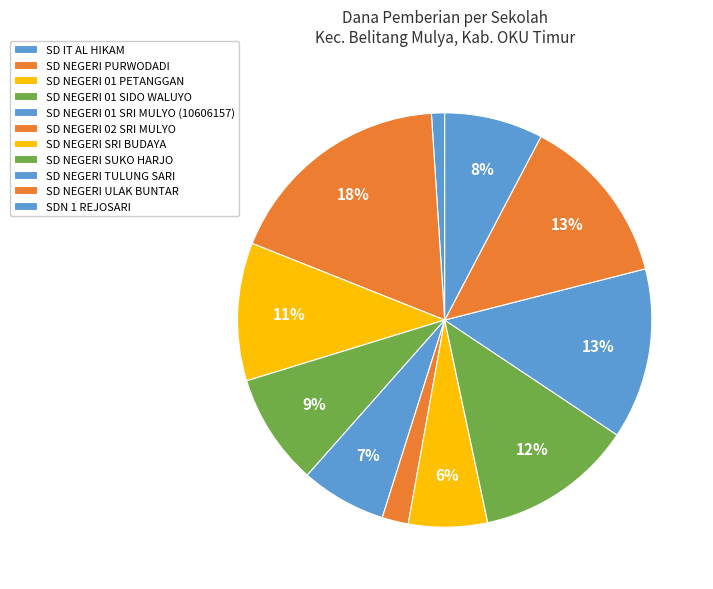

Does SD NEGERI 01 SIDO WALUYO account for over 50% of the chart?

No